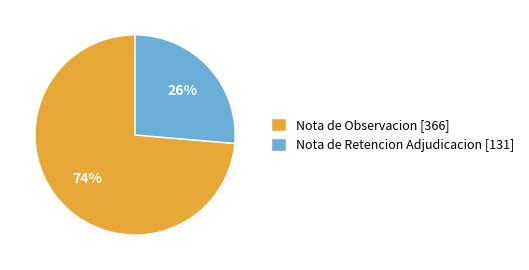

Rank the categories by value from highest to lowest.

Nota de Observacion, Nota de Retencion Adjudicacion